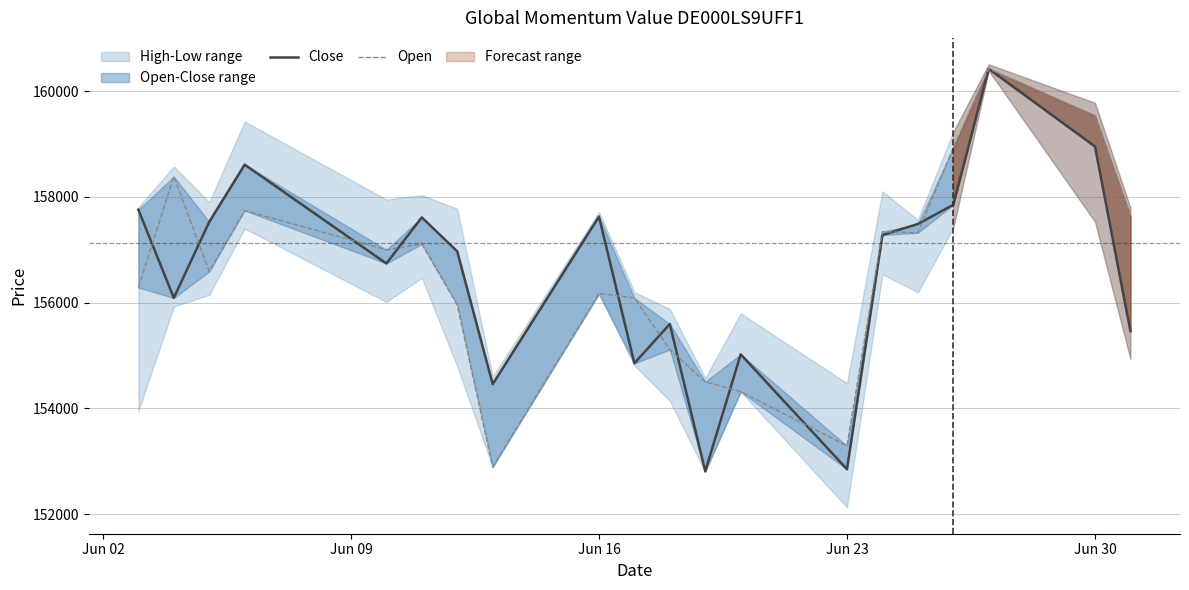

What is the value of the Open point at the 13th from the left?

154317